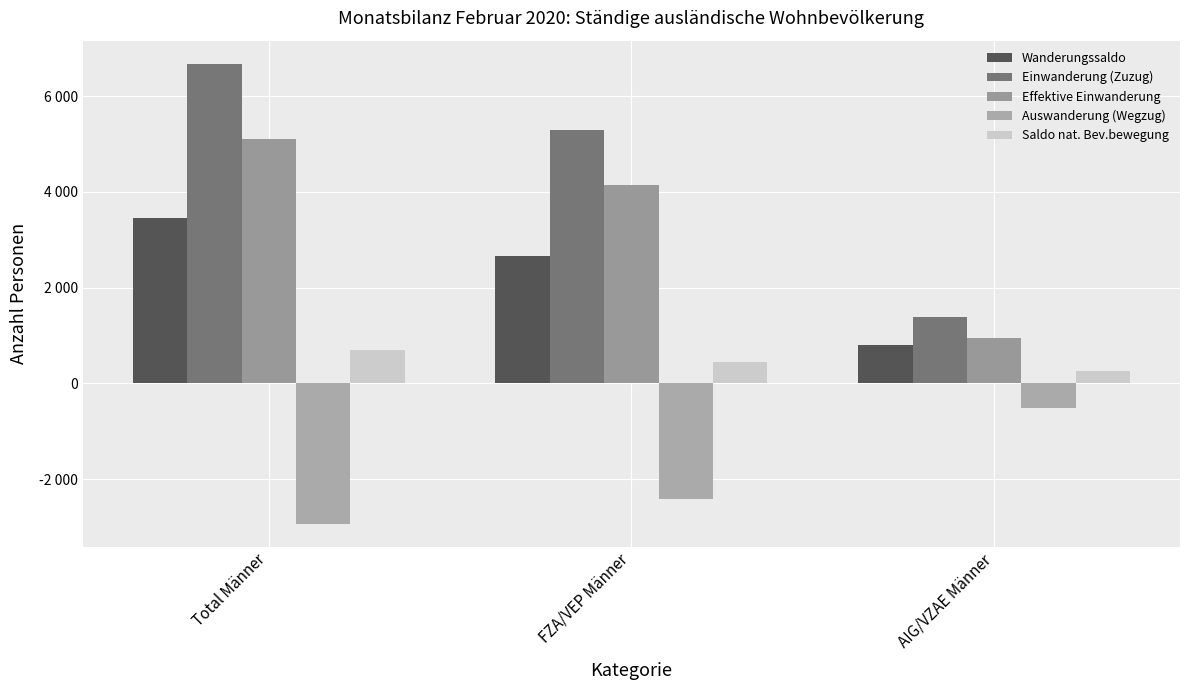

Are the bars horizontal?

No